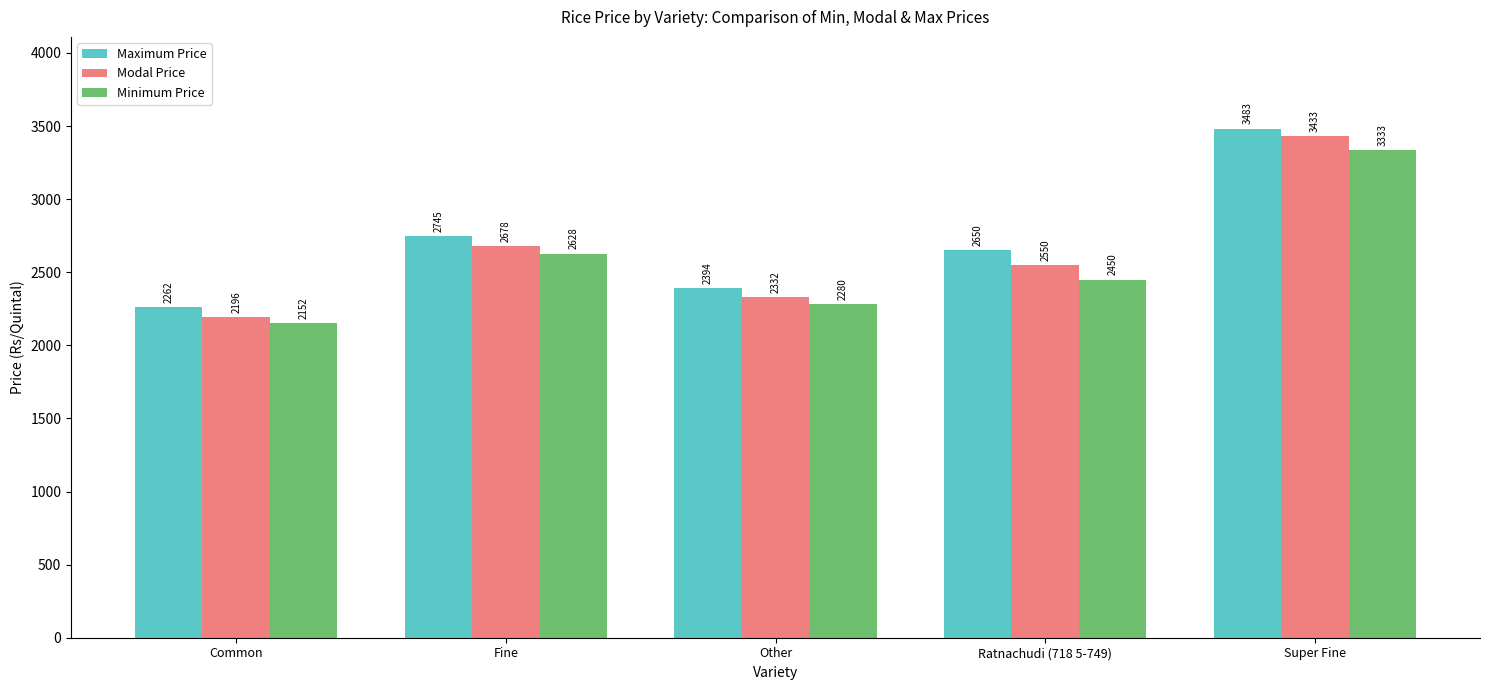

At Other, list the series in order from smallest to largest.

Minimum Price, Modal Price, Maximum Price